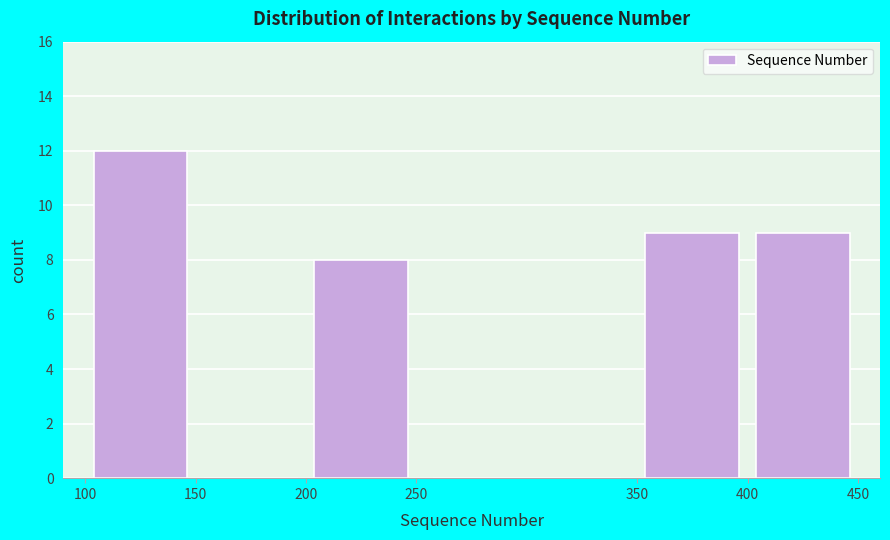

What is the height of the bar covering 350 to 400 on the x-axis? The values are not printed on the chart, so give them approximately, as read against the axis.

9